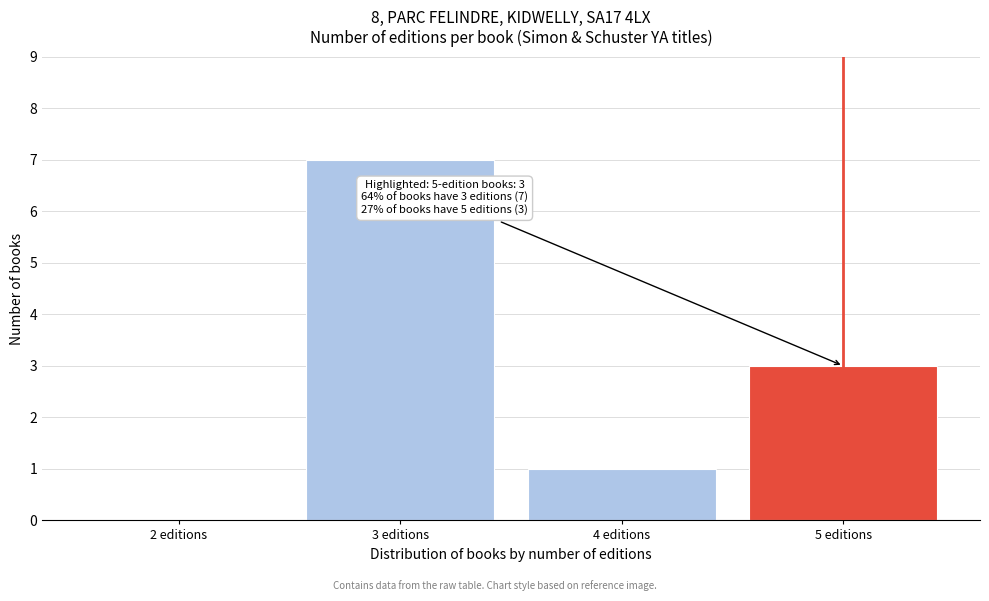

Reading left to right, extract all data points from this chart.

2 editions=0	3 editions=7	4 editions=1	5 editions=3